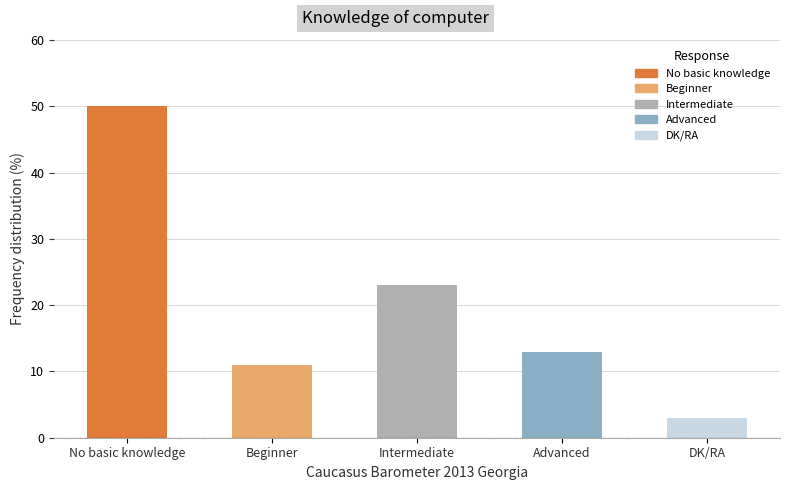

List the labels in order of value, largest first.

No basic knowledge, Intermediate, Advanced, Beginner, DK/RA